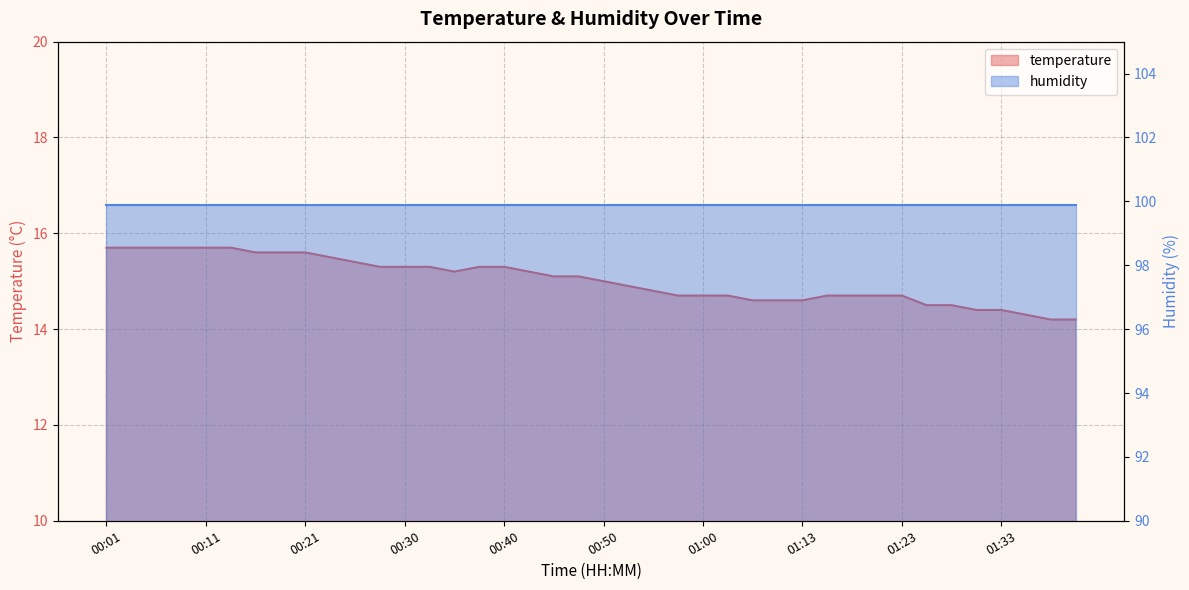

Reading right to left, transcribe all the data shown in this chart.

01:40=14.2	01:38=14.2	01:35=14.3	01:33=14.4	01:31=14.4	01:28=14.5	01:25=14.5	01:23=14.7	01:20=14.7	01:18=14.7	01:15=14.7	01:13=14.6	01:10=14.6	01:05=14.6	01:02=14.7	01:00=14.7	00:57=14.7	00:55=14.8	00:52=14.9	00:50=15.0	00:48=15.1	00:45=15.1	00:43=15.2	00:40=15.3	00:38=15.3	00:35=15.2	00:33=15.3	00:30=15.3	00:28=15.3	00:26=15.4	00:23=15.5	00:21=15.6	00:18=15.6	00:16=15.6	00:13=15.7	00:11=15.7	00:09=15.7	00:06=15.7	00:04=15.7	00:01=15.7